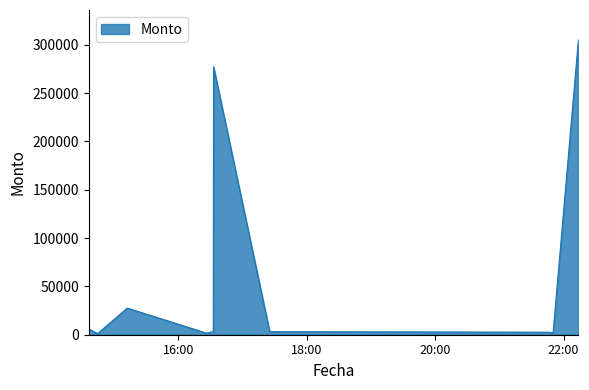

True or false: the data has more than 1 interior local peaks.

True